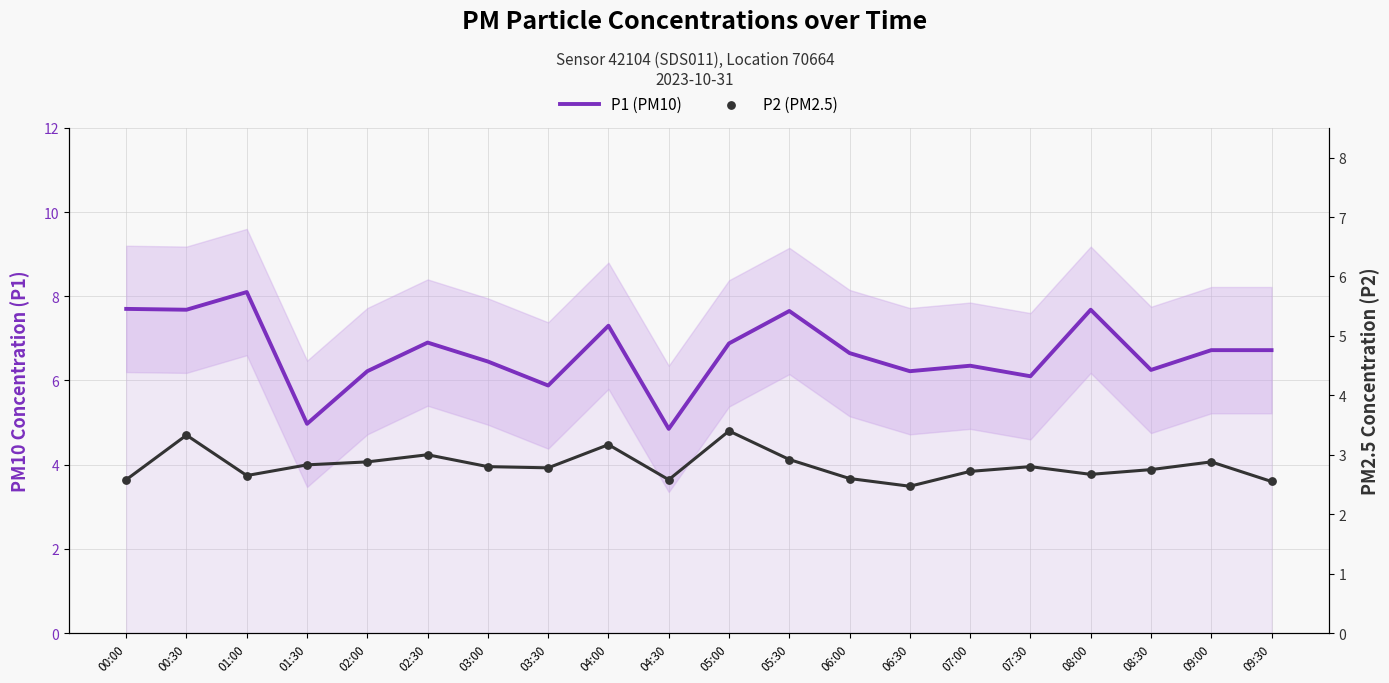

Which series has the widest spread of Y values?

P1 (PM10)